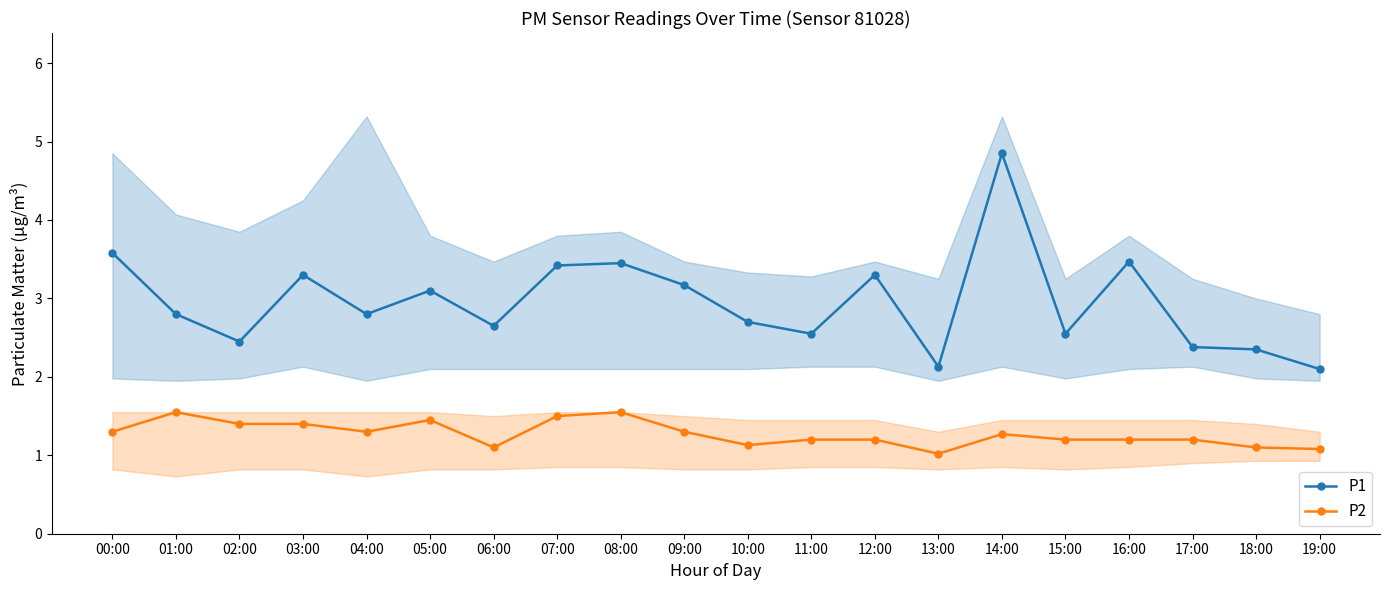

True or false: P1 and P2 intersect in this chart.

False